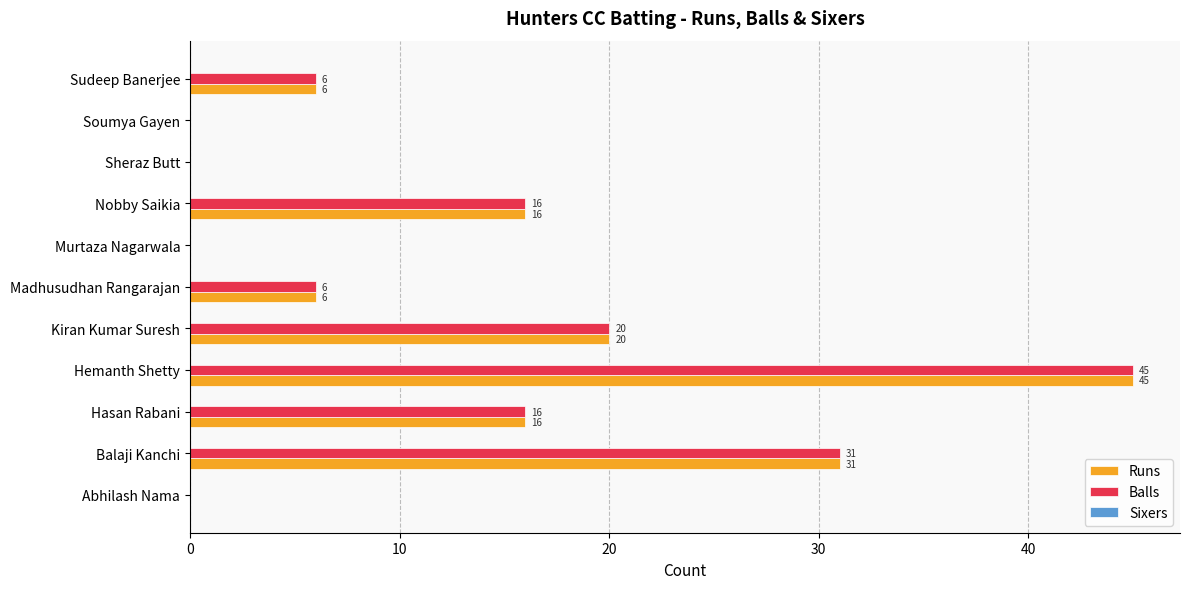

At which category is the sum across all series the highest?

Hemanth Shetty